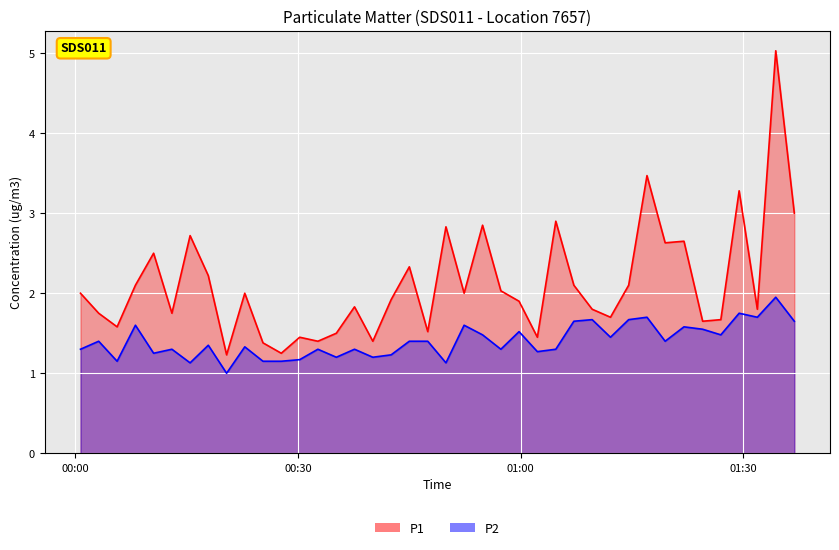

True or false: P2 and P1 intersect in this chart.

False